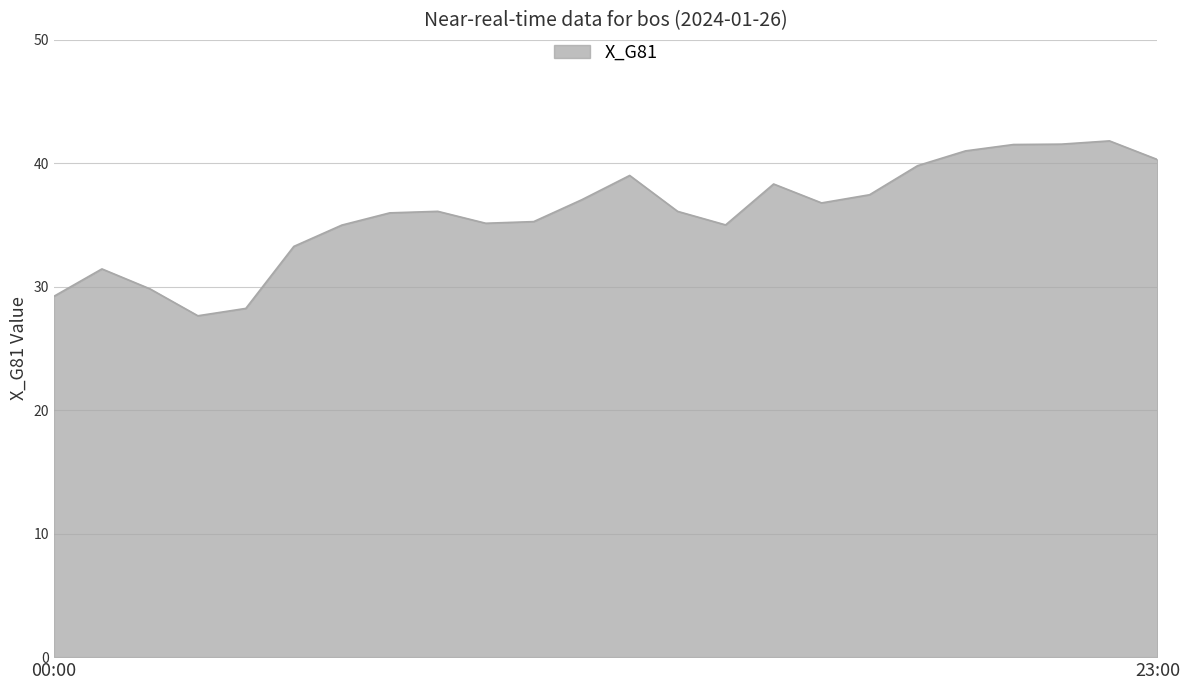

What is the difference between the maximum and minimum values?

14.2